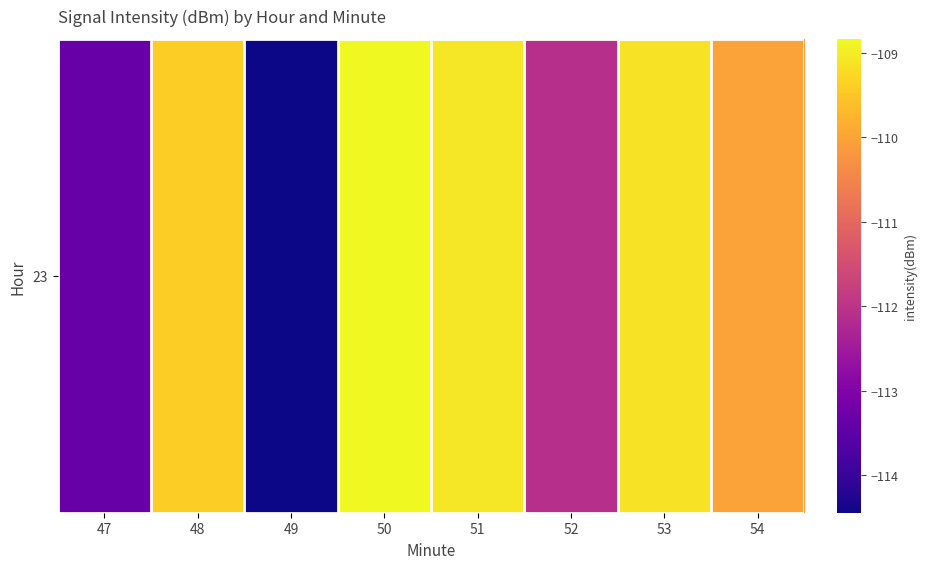

What is the greatest value displayed?

-108.8